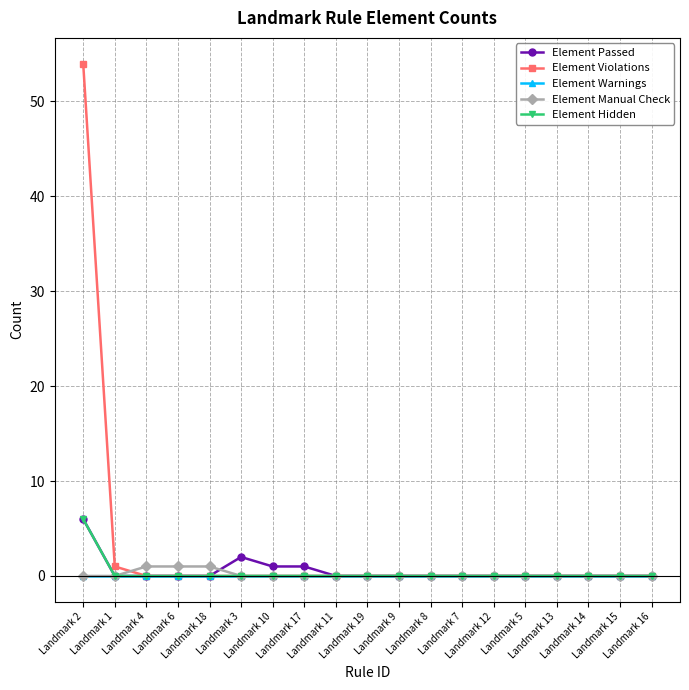

At how many categories does at least one series exceed 47?

1